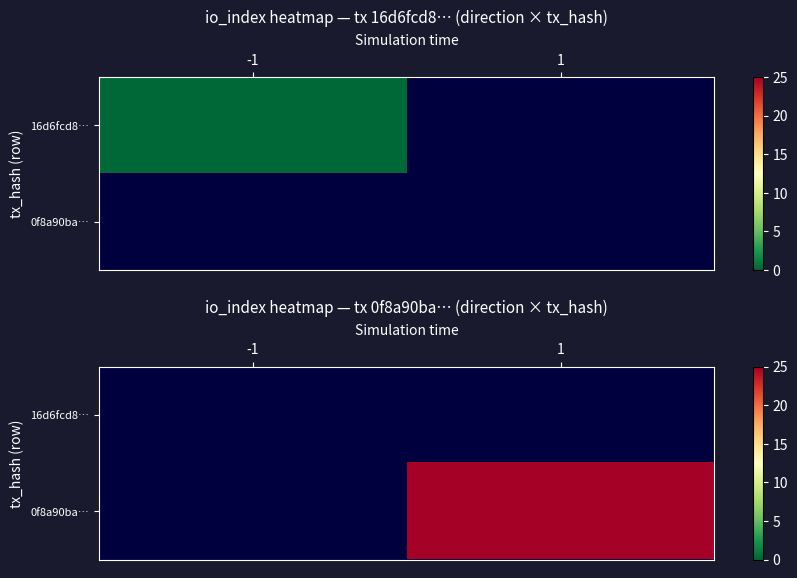

How many distinct data groups are displayed?

2